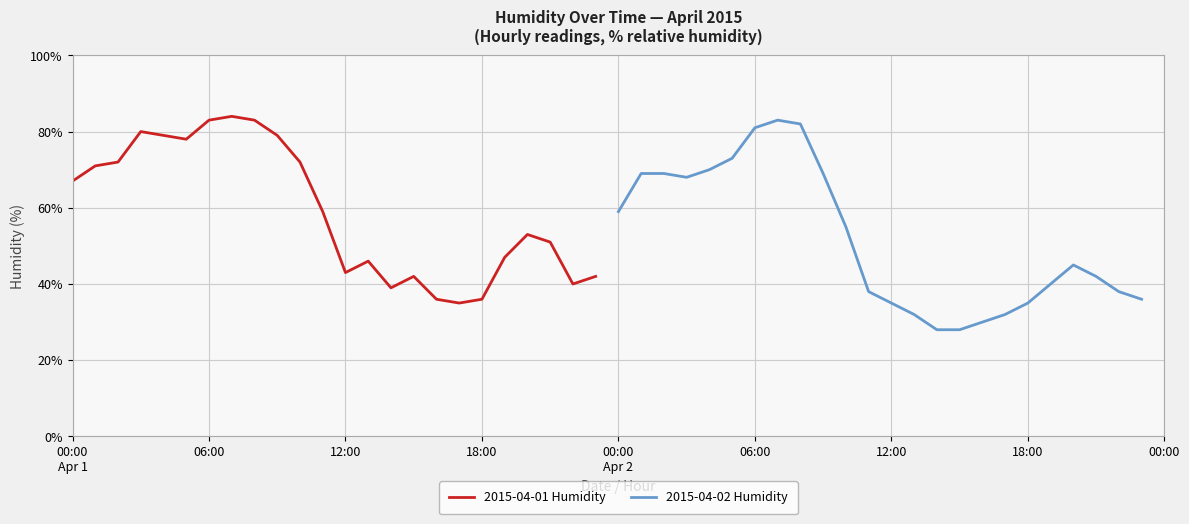

Rank the series by their maximum value, from lowest to highest.

2015-04-02 Humidity, 2015-04-01 Humidity